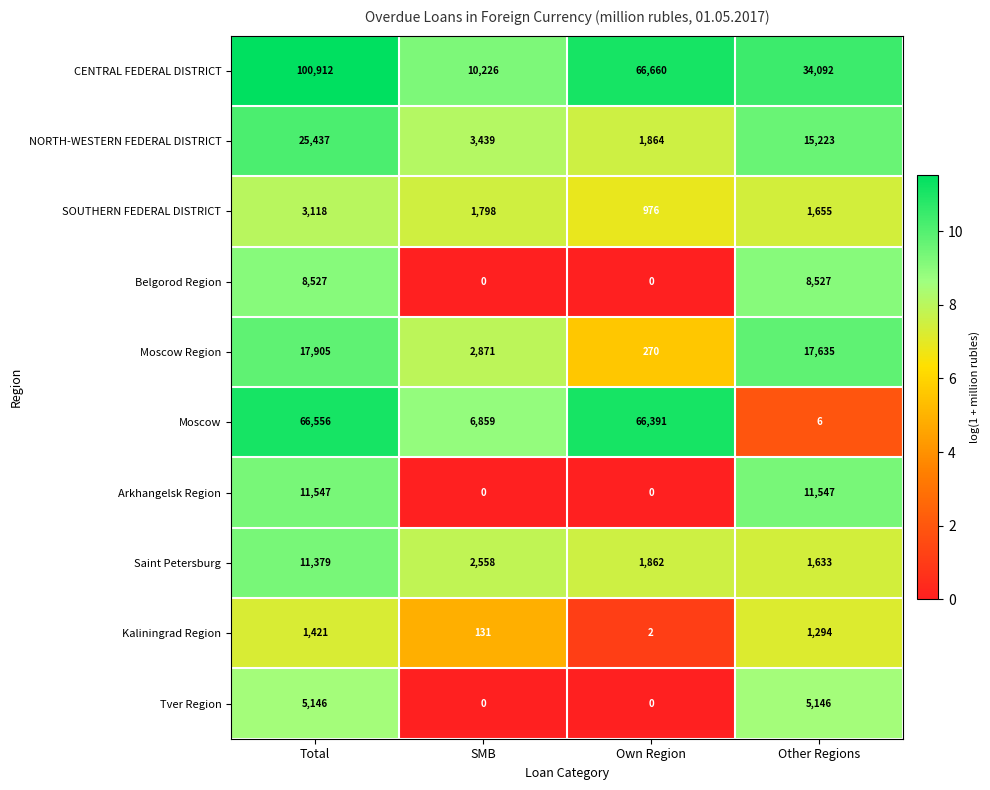

What is the maximum value shown in the chart?

100912